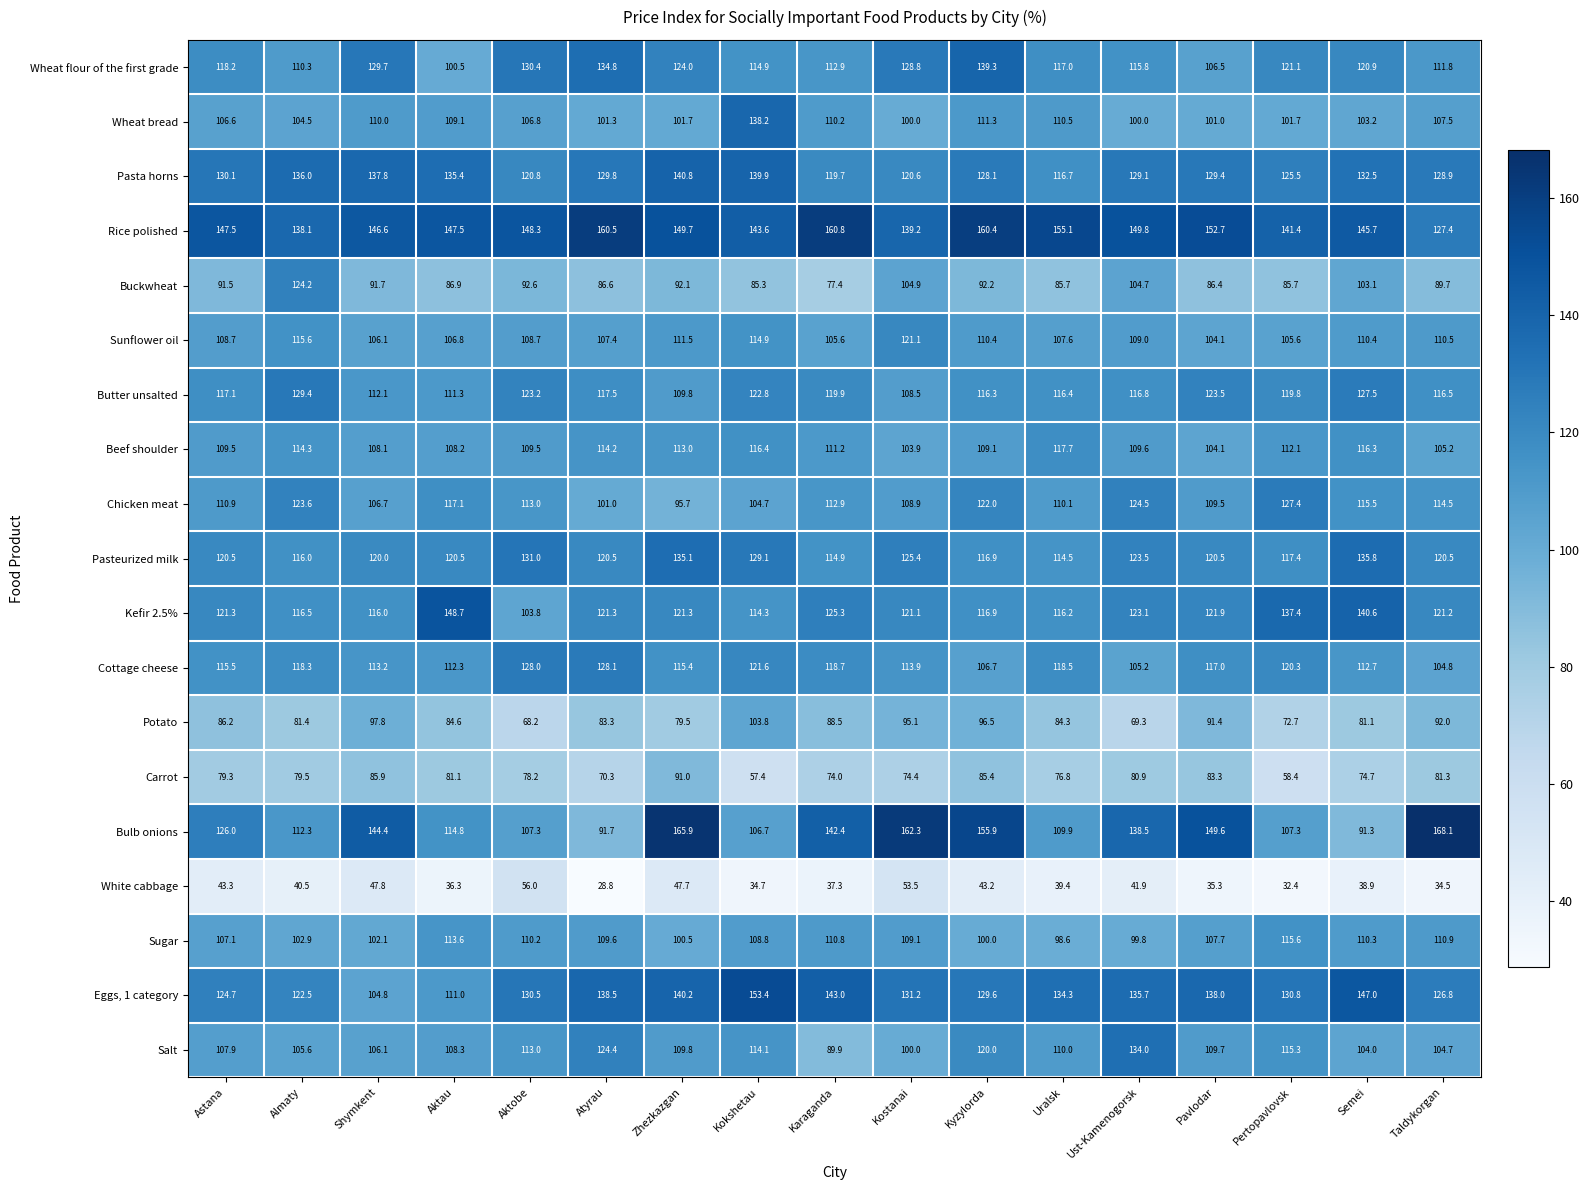

What is the spread (max minus min) of values at Almaty?

97.6